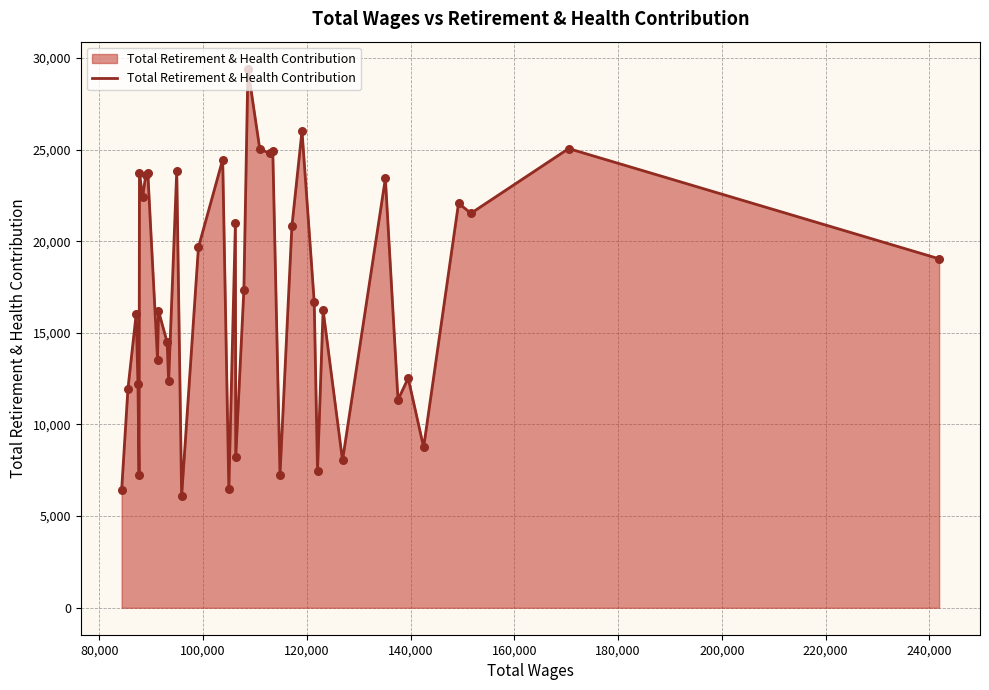

What is the difference between the maximum and minimum values?

23313